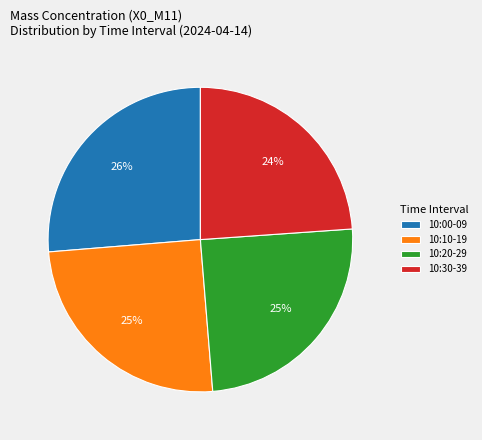

Is there a majority slice in this chart?

No